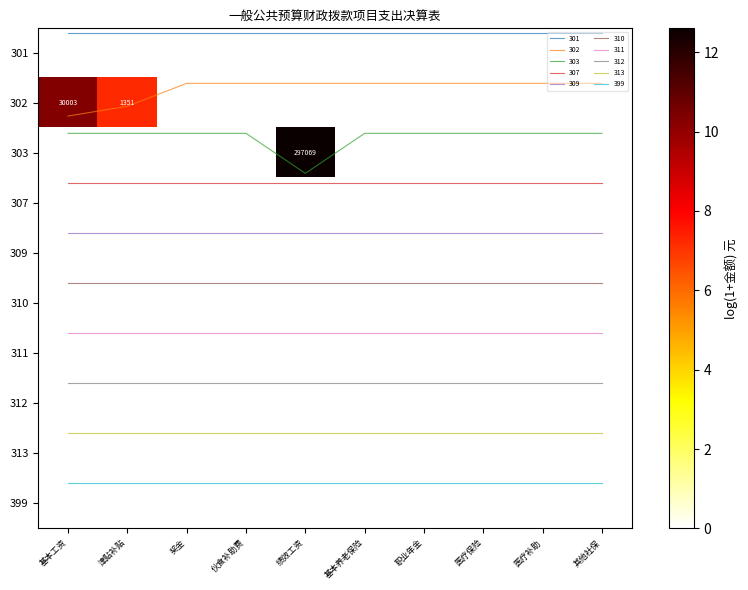

At which label does 312 reach its minimum?

基本工资